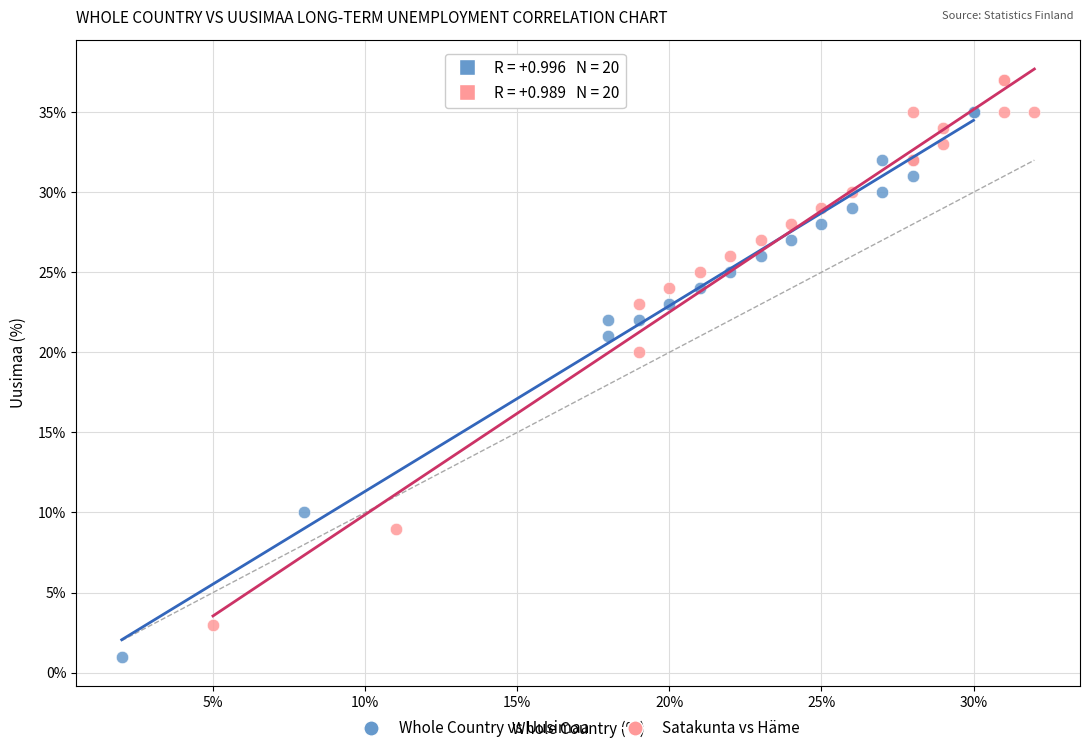

Which series contains the lowest Y value?

Whole Country vs Uusimaa